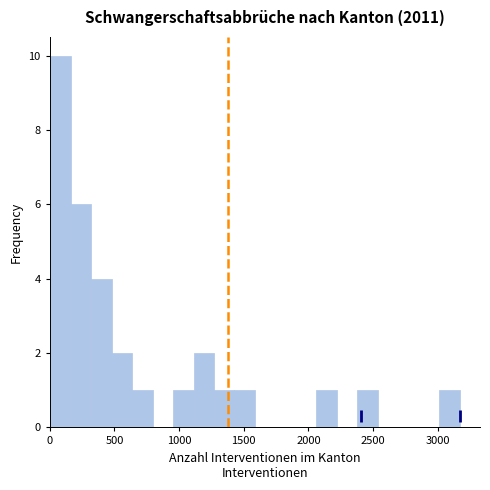

Read against the x-axis, roughly where is the centre of the tallest bar?

100